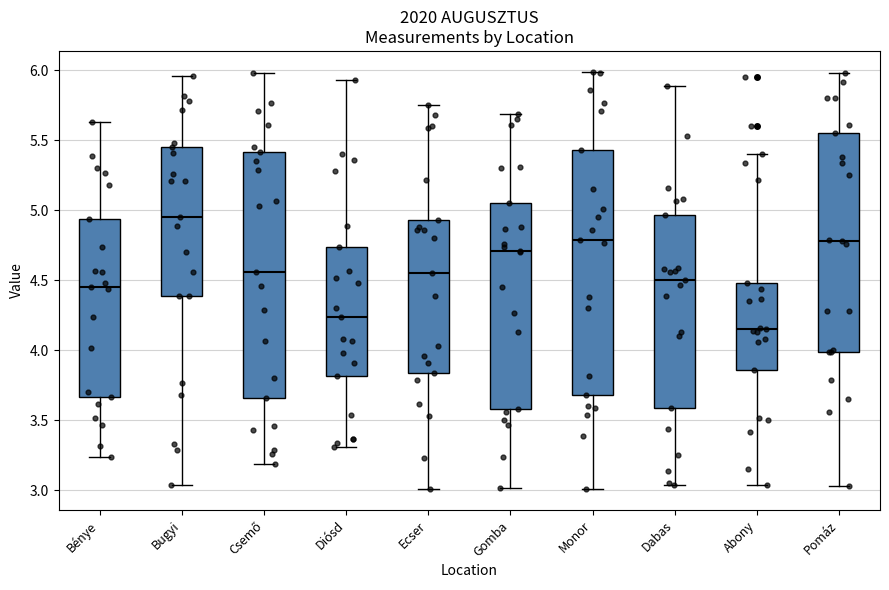

Which box has the lowest median line?

Abony